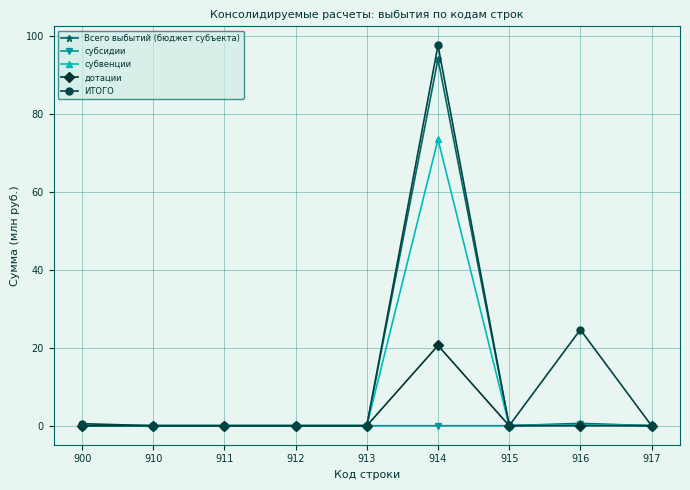

Rank the series by their average value, from lowest to highest.

субсидии, дотации, субвенции, Всего выбытий (бюджет субъекта), ИТОГО